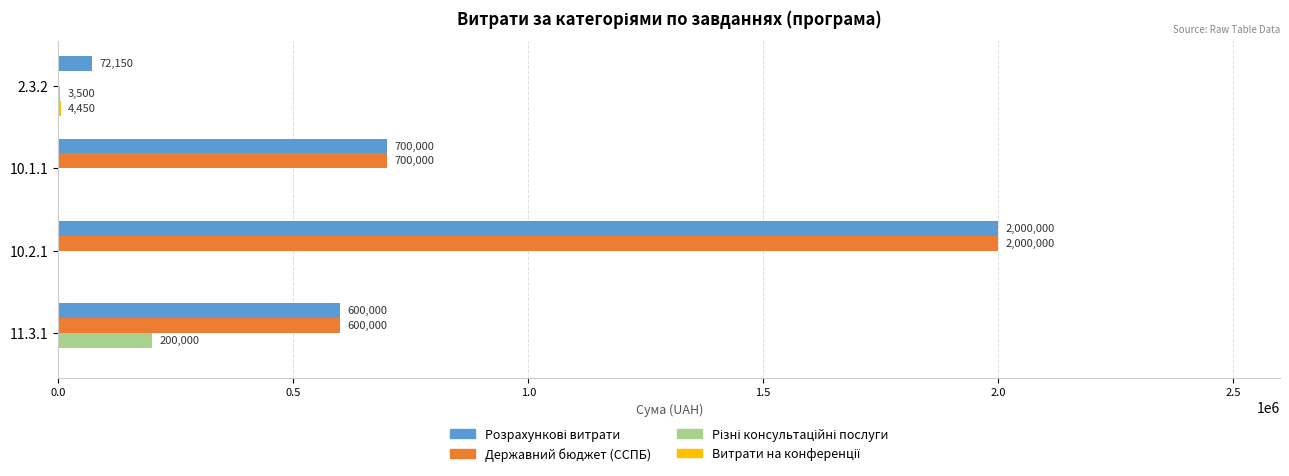

What is the greatest value displayed?

2000000